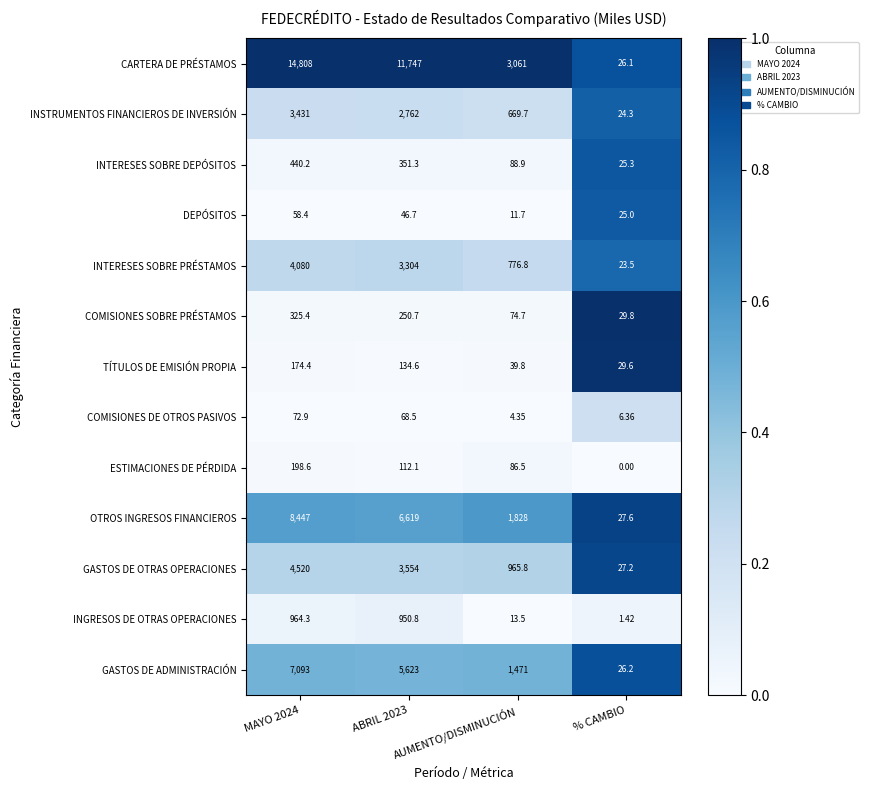

Rank the series by their maximum value, from highest to lowest.

CARTERA DE PRÉSTAMOS, OTROS INGRESOS FINANCIEROS, GASTOS DE ADMINISTRACIÓN, GASTOS DE OTRAS OPERACIONES, INTERESES SOBRE PRÉSTAMOS, INSTRUMENTOS FINANCIEROS DE INVERSIÓN, INGRESOS DE OTRAS OPERACIONES, INTERESES SOBRE DEPÓSITOS, COMISIONES SOBRE PRÉSTAMOS, ESTIMACIONES DE PÉRDIDA, TÍTULOS DE EMISIÓN PROPIA, COMISIONES DE OTROS PASIVOS, DEPÓSITOS